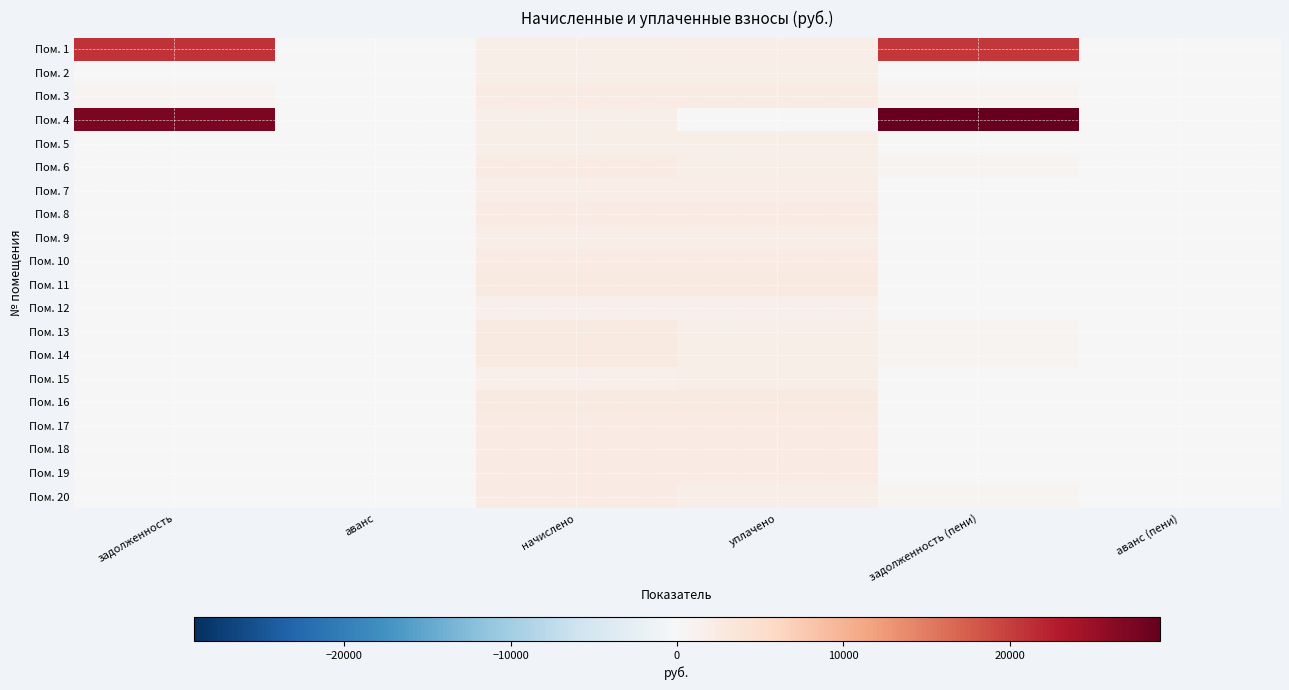

Reading left to right, transcribe all the data shown in this chart.

Пом. 1: задолженность=20900.0	аванс=0.0	начислено=1609.4	уплачено=1949.0	задолженность (пени)=20560.4	аванс (пени)=0.0
Пом. 2: задолженность=0.0	аванс=0.0	начислено=1657.0	уплачено=1657.0	задолженность (пени)=0.0	аванс (пени)=0.0
Пом. 3: задолженность=810.2	аванс=0.0	начислено=2430.6	уплачено=2430.6	задолженность (пени)=810.2	аванс (пени)=0.0
Пом. 4: задолженность=27405.1	аванс=0.0	начислено=1602.0	уплачено=0.0	задолженность (пени)=29007.2	аванс (пени)=0.0
Пом. 5: задолженность=0.0	аванс=0.0	начислено=1638.7	уплачено=1638.7	задолженность (пени)=0.0	аванс (пени)=0.0
Пом. 6: задолженность=0.0	аванс=0.0	начислено=2437.9	уплачено=1625.3	задолженность (пени)=812.6	аванс (пени)=0.0
Пом. 7: задолженность=0.0	аванс=0.0	начислено=2023.6	уплачено=2023.6	задолженность (пени)=0.0	аванс (пени)=0.0
Пом. 8: задолженность=0.0	аванс=0.0	начислено=2430.6	уплачено=2430.6	задолженность (пени)=0.0	аванс (пени)=0.0
Пом. 9: задолженность=0.0	аванс=0.0	начислено=2020.0	уплачено=2020.0	задолженность (пени)=0.0	аванс (пени)=0.0
Пом. 10: задолженность=0.0	аванс=0.0	начислено=2452.6	уплачено=2452.6	задолженность (пени)=0.0	аванс (пени)=0.0
Пом. 11: задолженность=0.0	аванс=0.0	начислено=2544.2	уплачено=2544.2	задолженность (пени)=0.0	аванс (пени)=0.0
Пом. 12: задолженность=0.0	аванс=0.0	начислено=1550.7	уплачено=1550.7	задолженность (пени)=0.0	аванс (пени)=0.0
Пом. 13: задолженность=0.0	аванс=-152.7	начислено=2643.2	уплачено=1732.9	задолженность (пени)=757.6	аванс (пени)=0.0
Пом. 14: задолженность=0.0	аванс=0.0	начислено=2547.9	уплачено=1698.6	задолженность (пени)=849.3	аванс (пени)=0.0
Пом. 15: задолженность=58.3	аванс=0.0	начислено=1547.0	уплачено=1605.4	задолженность (пени)=0.0	аванс (пени)=0.0
Пом. 16: задолженность=0.0	аванс=0.0	начислено=2665.2	уплачено=2665.2	задолженность (пени)=0.0	аванс (пени)=0.0
Пом. 17: задолженность=0.0	аванс=0.0	начислено=2379.2	уплачено=2379.2	задолженность (пени)=0.0	аванс (пени)=0.0
Пом. 18: задолженность=0.0	аванс=-0.4	начислено=2448.9	уплачено=2448.8	задолженность (пени)=0.0	аванс (пени)=-0.2
Пом. 19: задолженность=0.0	аванс=0.0	начислено=2379.2	уплачено=2379.2	задолженность (пени)=0.0	аванс (пени)=0.0
Пом. 20: задолженность=0.0	аванс=0.0	начислено=2430.6	уплачено=1622.3	задолженность (пени)=808.2	аванс (пени)=0.0